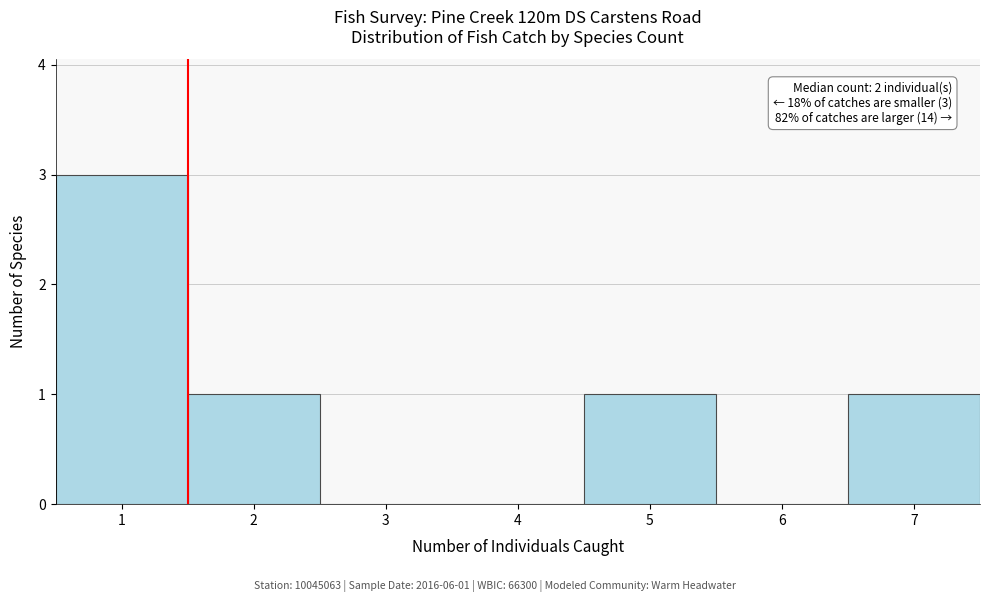

Which range on the x-axis has the tallest bar?

0.5 to 1.5